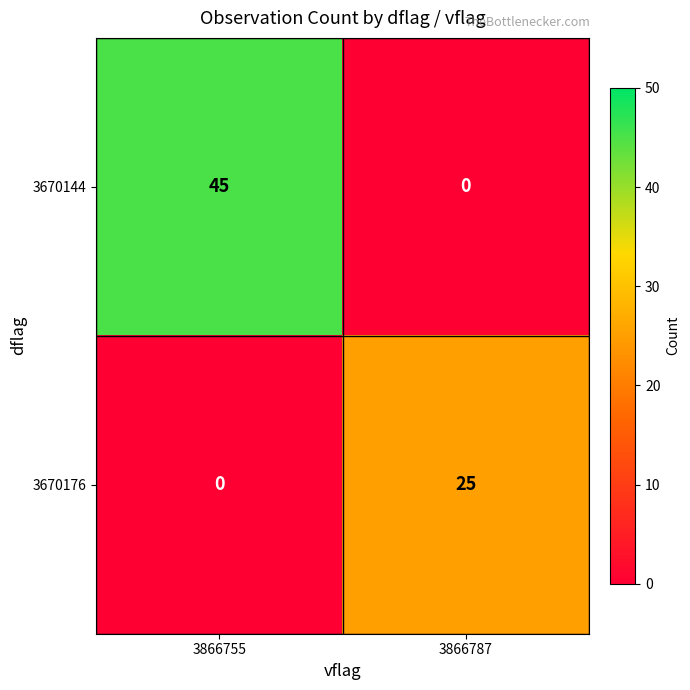

True or false: 3670144 has a value of -28 at 3866787.

False